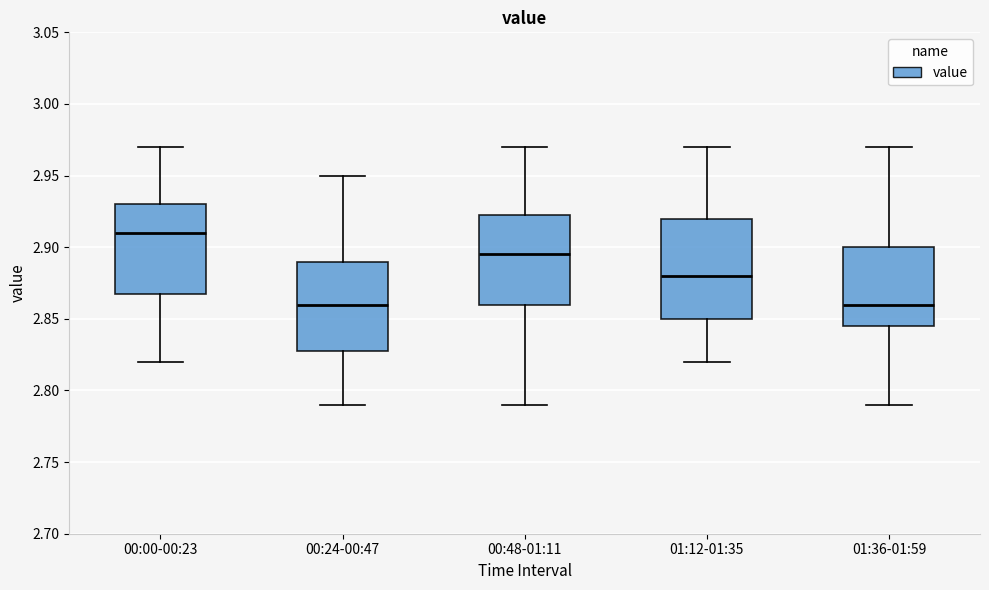

Which box has the highest median line?

00:00-00:23